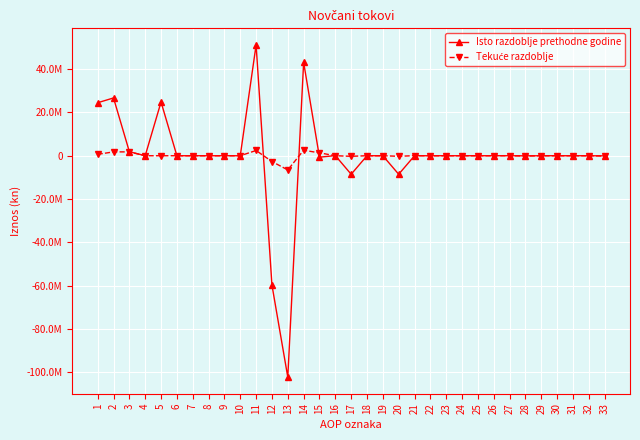

True or false: Isto razdoblje prethodne godine and Tekuće razdoblje intersect in this chart.

True